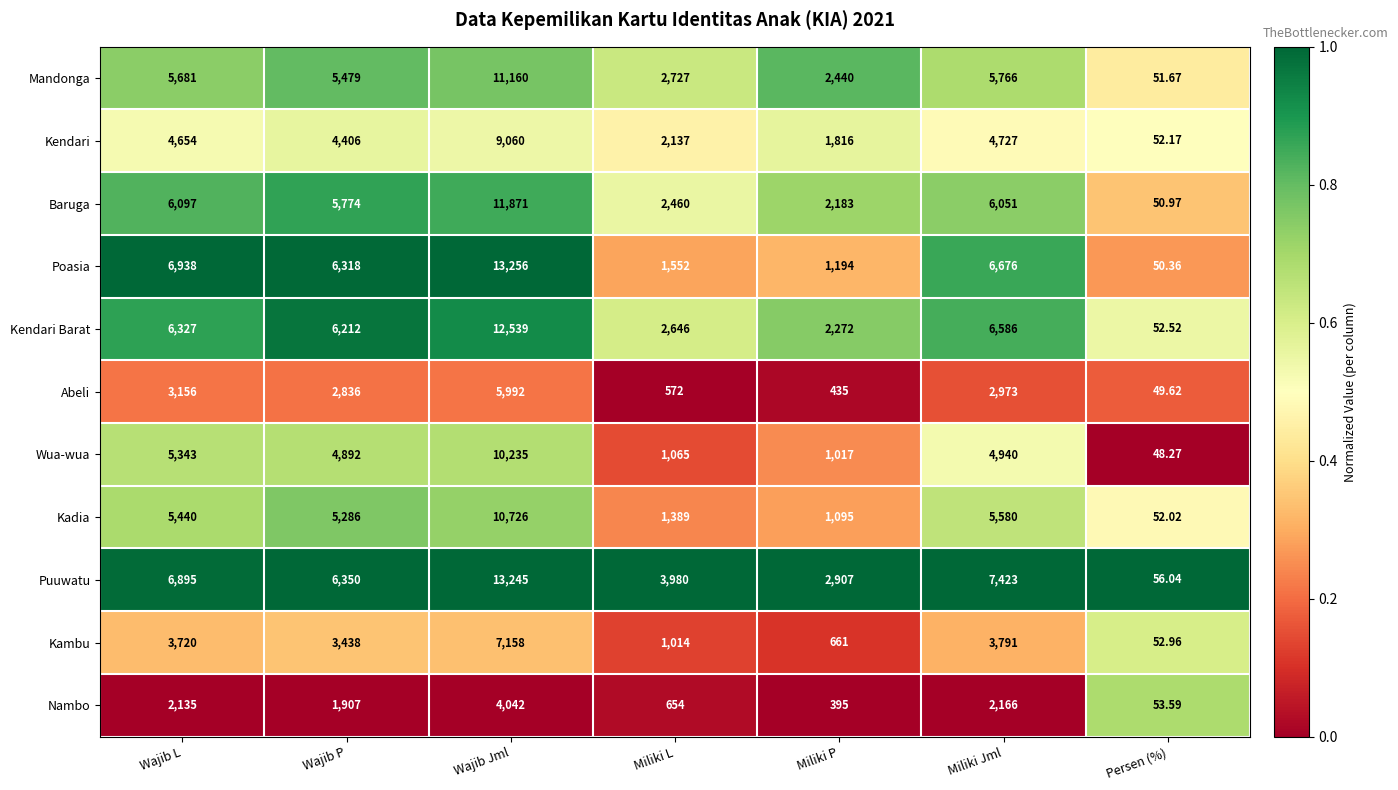

At Miliki Jml, list the series in order from smallest to largest.

Nambo, Abeli, Kambu, Kendari, Wua-wua, Kadia, Mandonga, Baruga, Kendari Barat, Poasia, Puuwatu